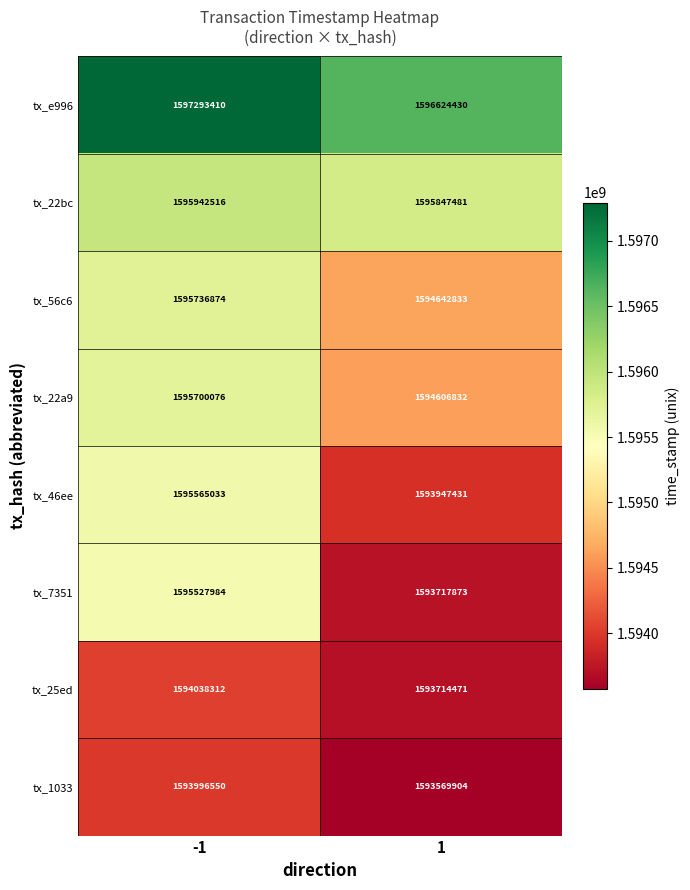

List the series in order of their peak value, lowest first.

tx_1033, tx_25ed, tx_7351, tx_46ee, tx_22a9, tx_56c6, tx_22bc, tx_e996